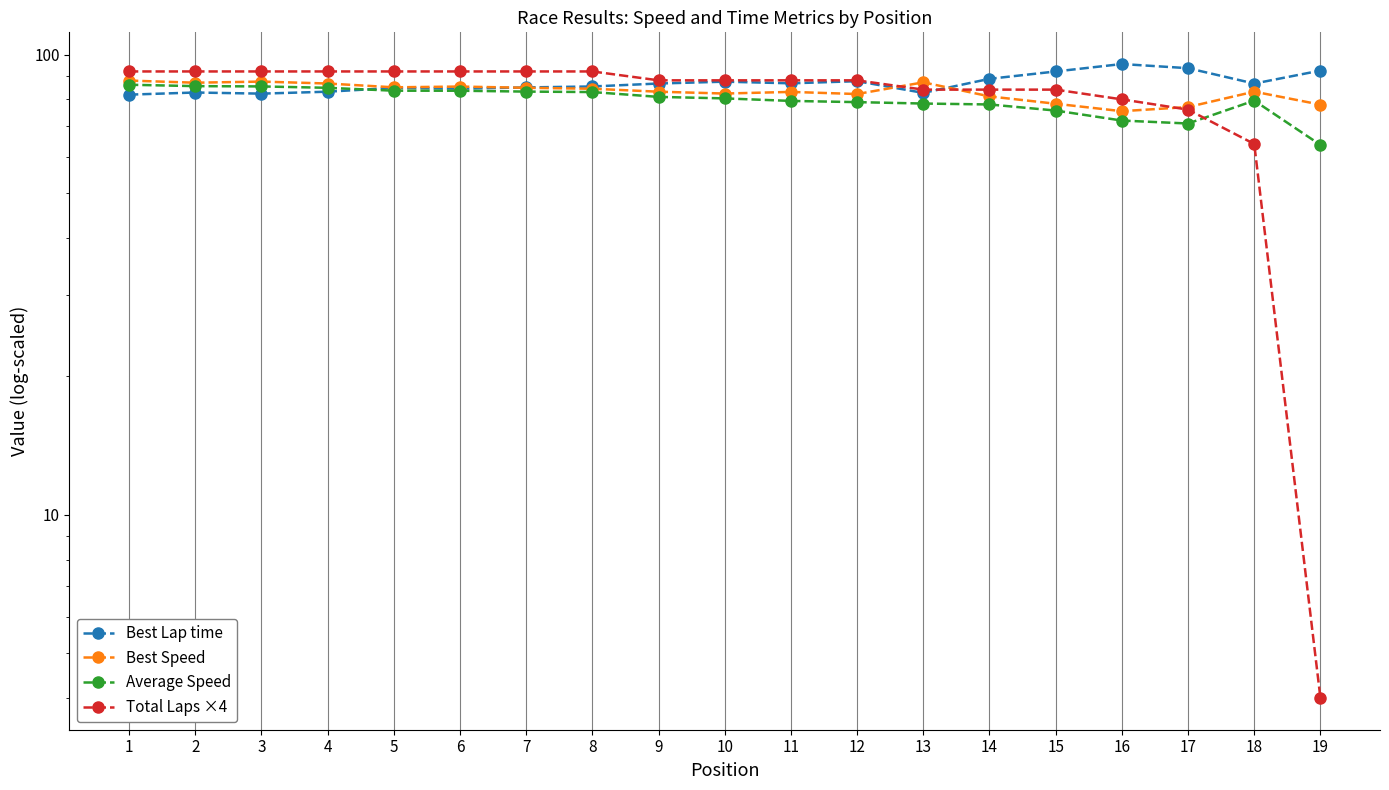

At which label is Best Speed closest to 81?

14